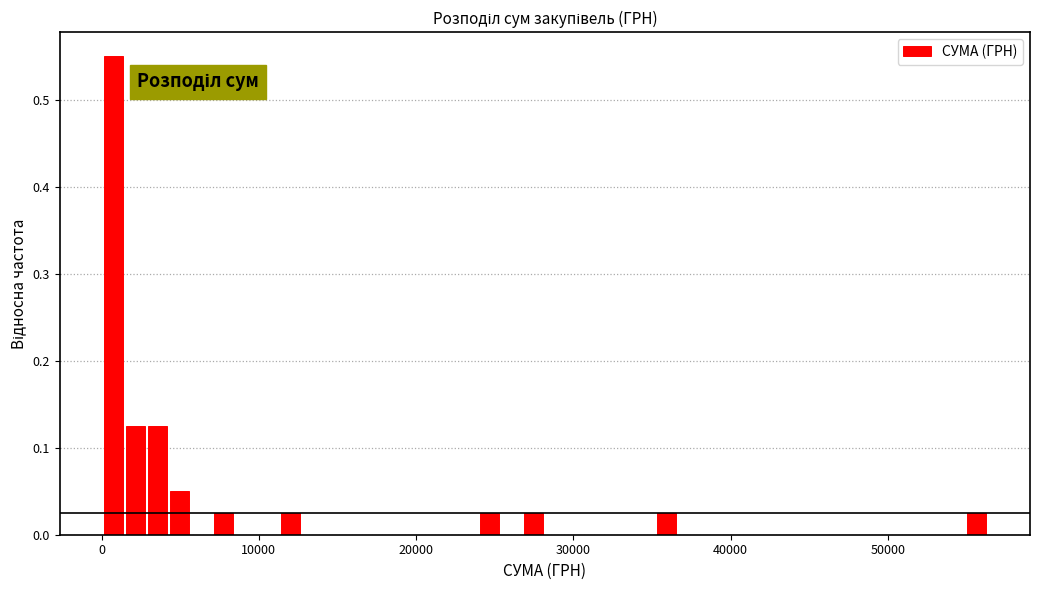

Around what value on the x-axis is the tallest bar? Give the approximate position of its centre, as read against the axis.

1000